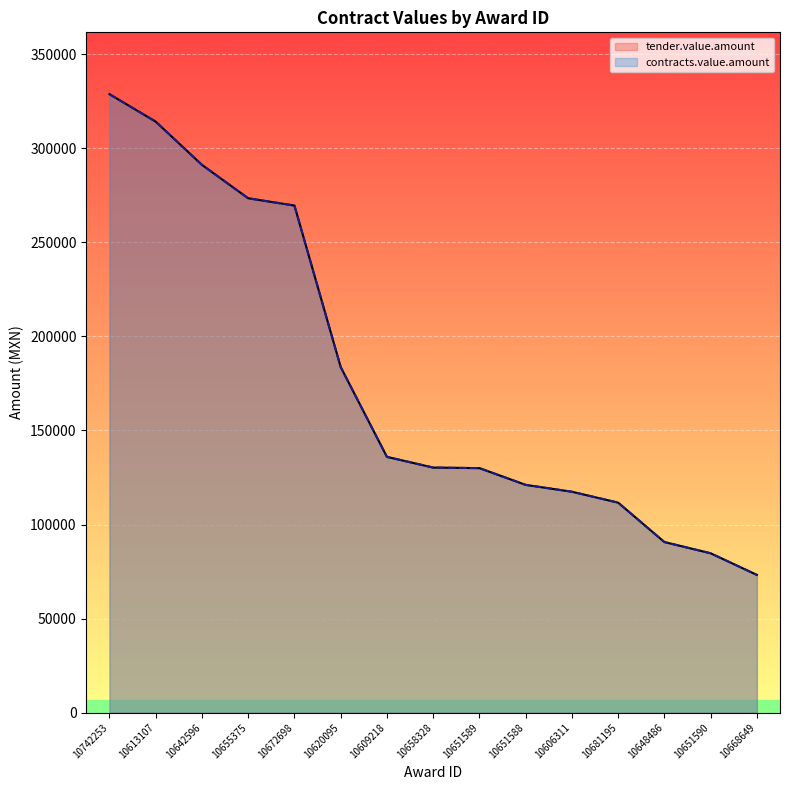

What is the approximate value of contracts.value.amount at 10642596?

291267.1